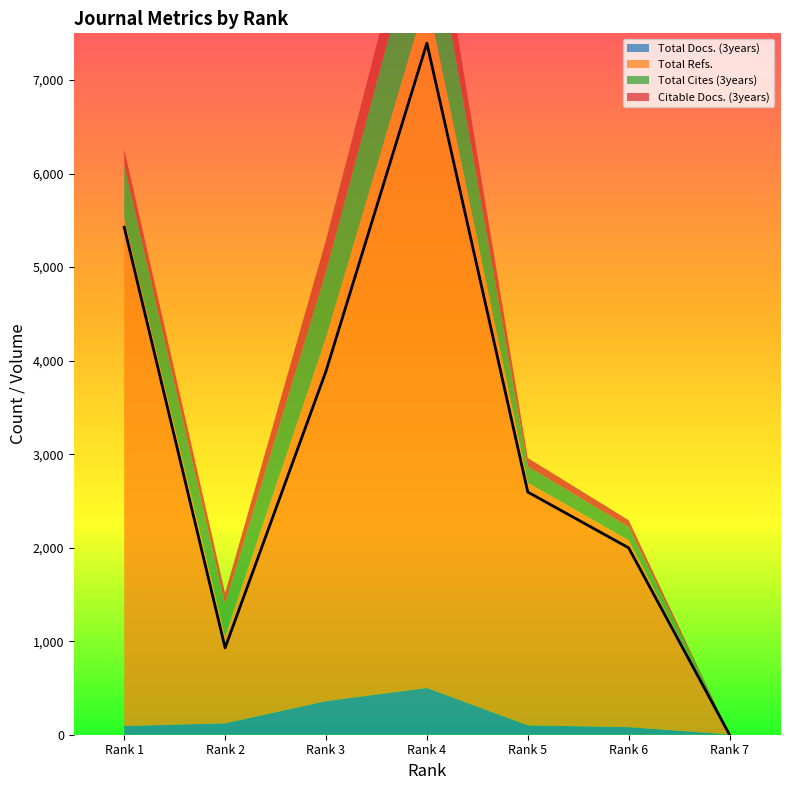

What value does the Total Cites (3years) series have at Rank 3, to the nearest 50?

700